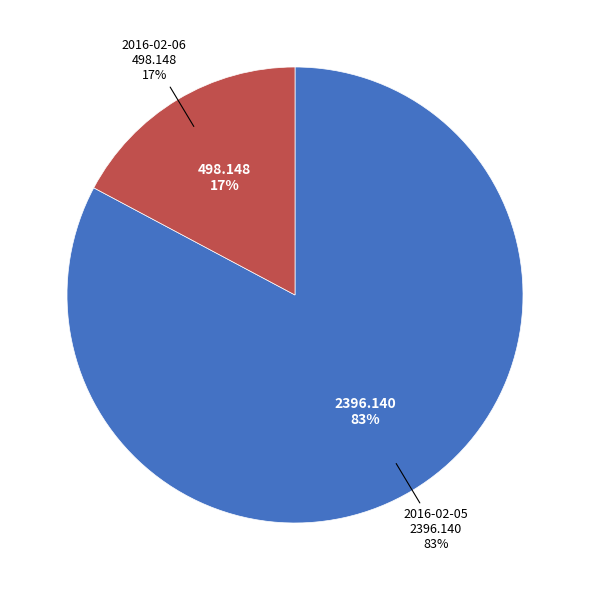

Combined, do 2016-02-05 and 2016-02-06 account for over 50%?

Yes